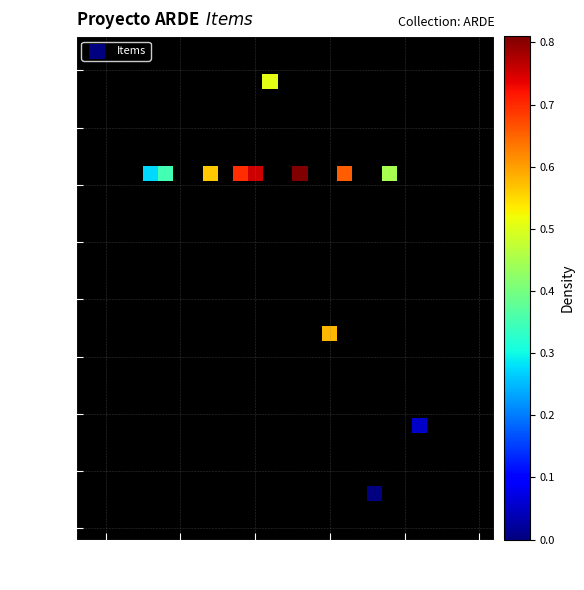

What is the range of Y values (max minus min)?

18